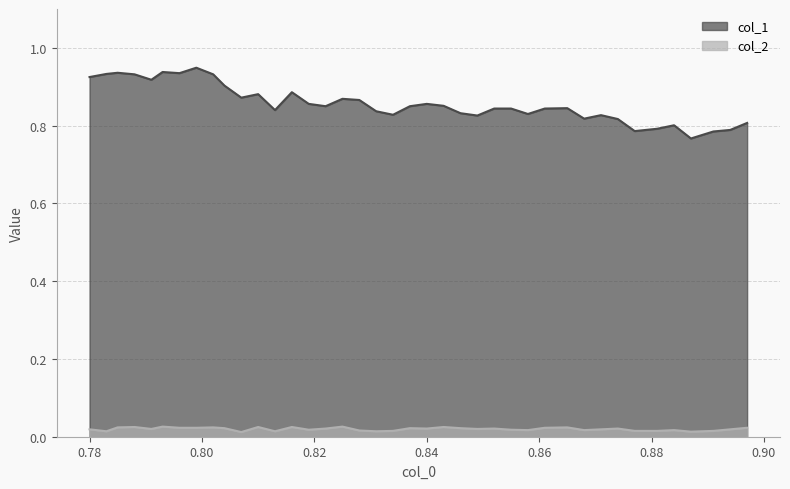

True or false: col_2 and col_1 cross at least once.

False